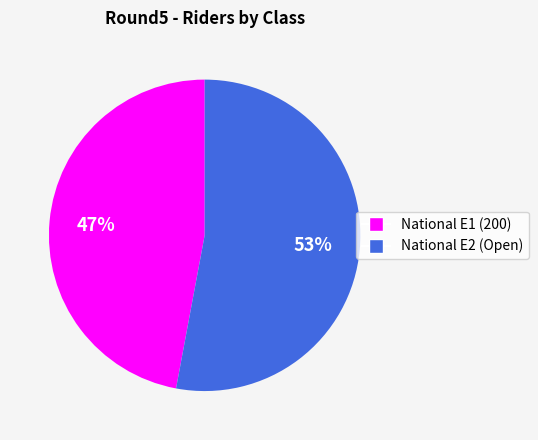

Rank the categories by value from highest to lowest.

National E2 (Open), National E1 (200)